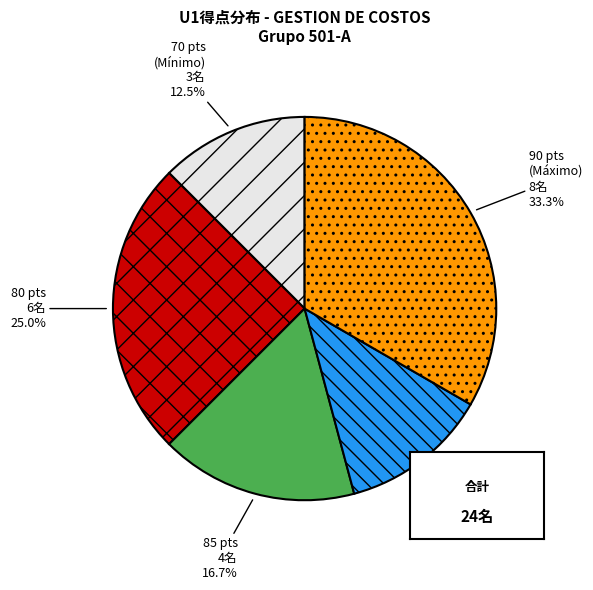

Is there a majority slice in this chart?

No